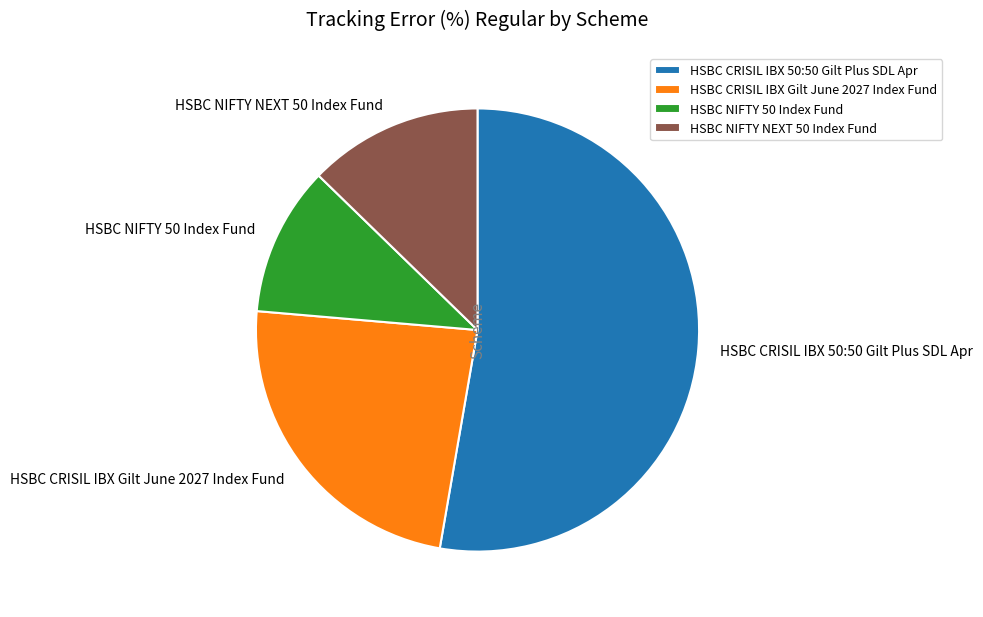

Does any single category account for the majority?

Yes